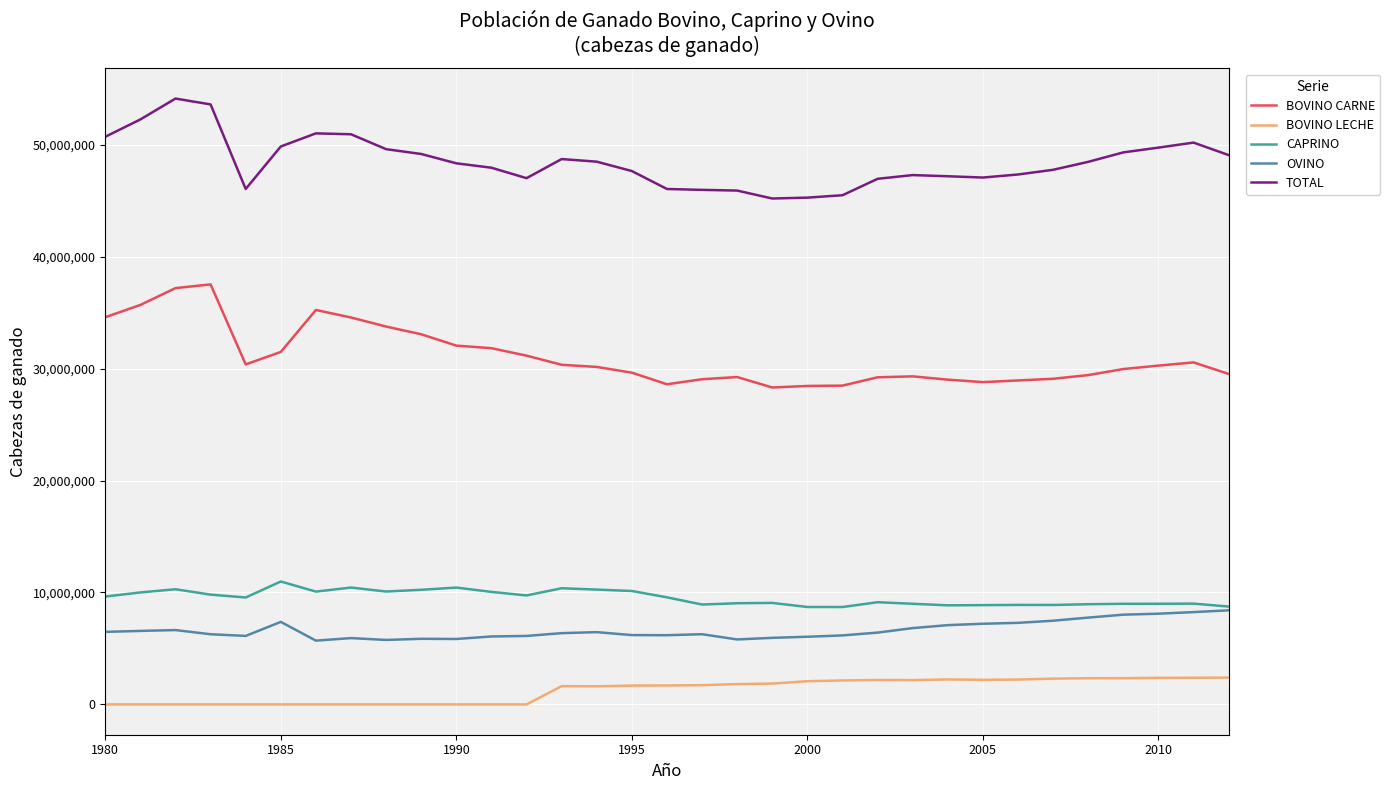

Which series has the largest total across all categories?

TOTAL